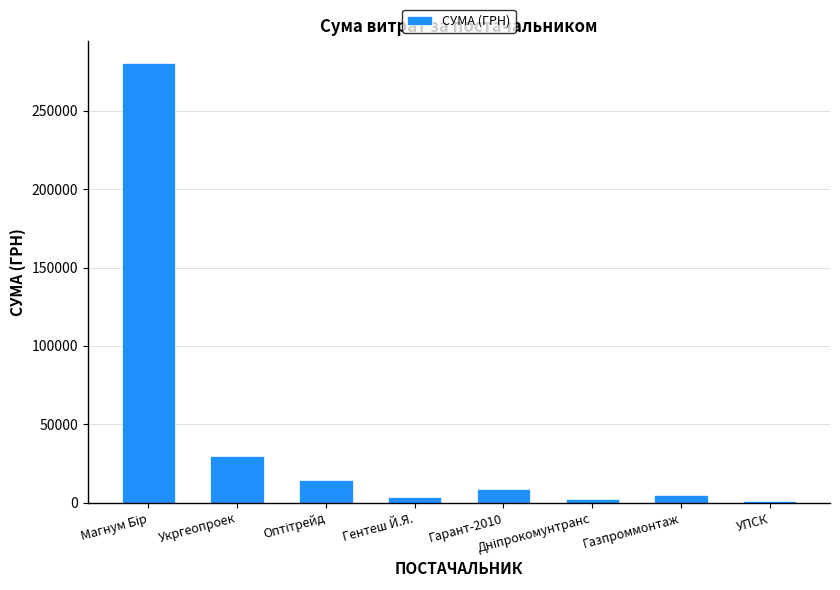

Where is the data nearest to the value 140778?

Укргеопроек